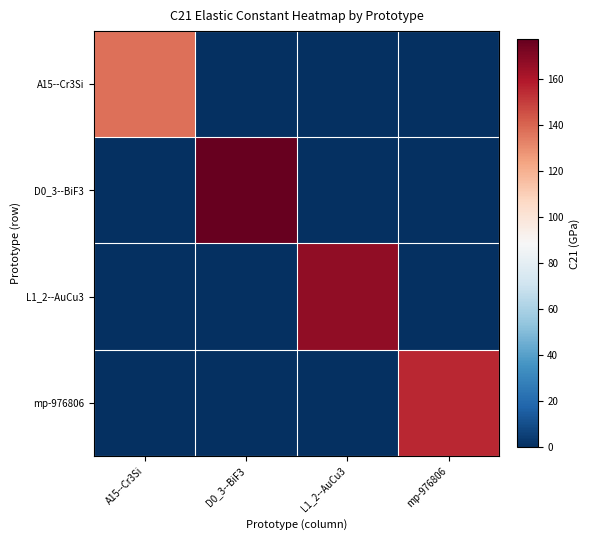

Which category has the highest value across all series?

D0_3--BiF3